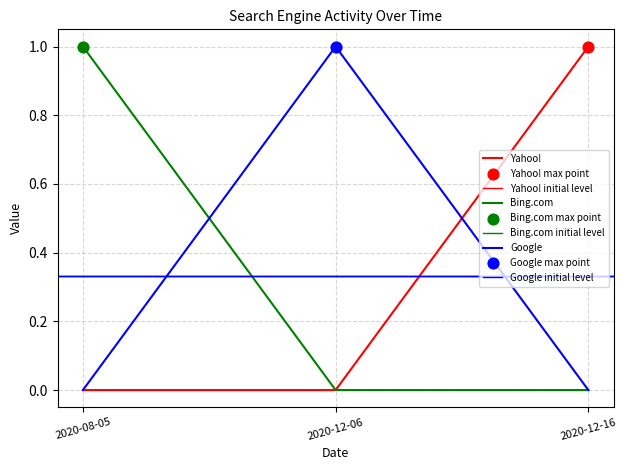

Which series has the largest total across all categories?

Yahoo!